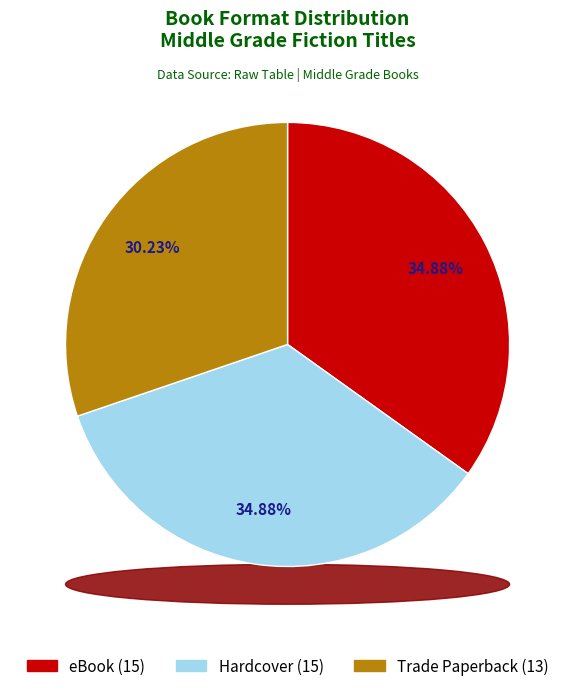

To the nearest percent, what is the difference between the largest and smallest slice percentages?

5%